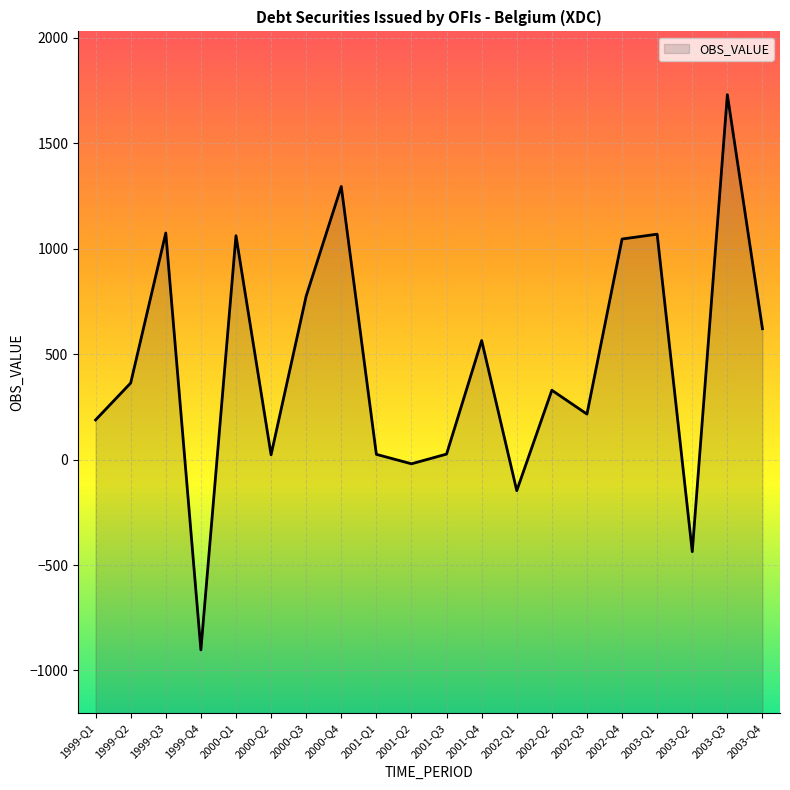

Rank the categories by value from lowest to highest.

1999-Q4, 2003-Q2, 2002-Q1, 2001-Q2, 2000-Q2, 2001-Q1, 2001-Q3, 1999-Q1, 2002-Q3, 2002-Q2, 1999-Q2, 2001-Q4, 2003-Q4, 2000-Q3, 2002-Q4, 2000-Q1, 2003-Q1, 1999-Q3, 2000-Q4, 2003-Q3